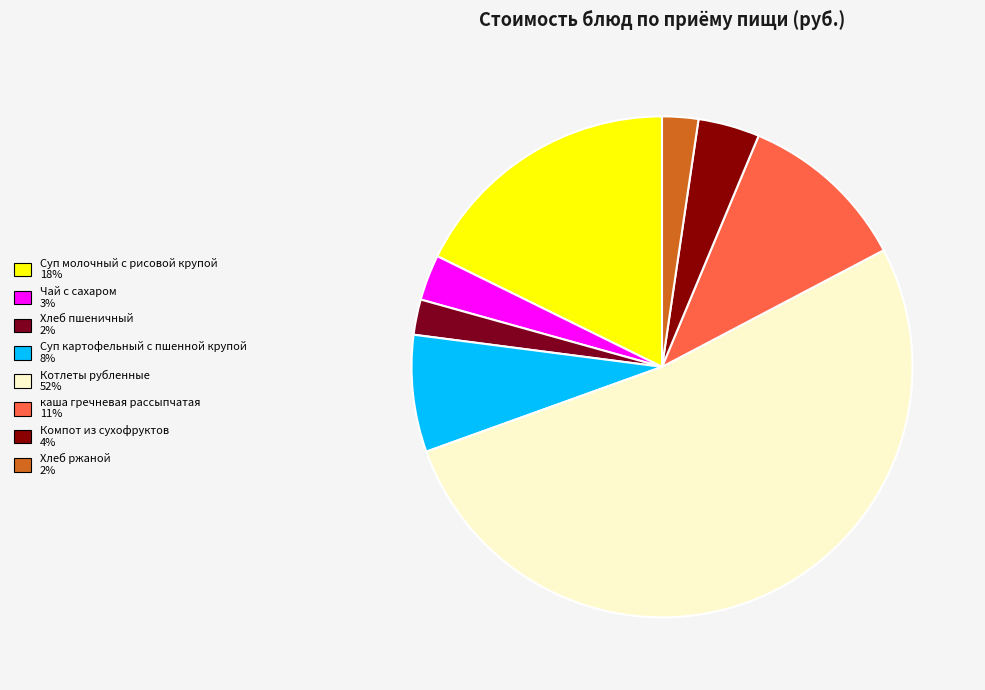

Is there any slice that represents more than half of the pie?

Yes